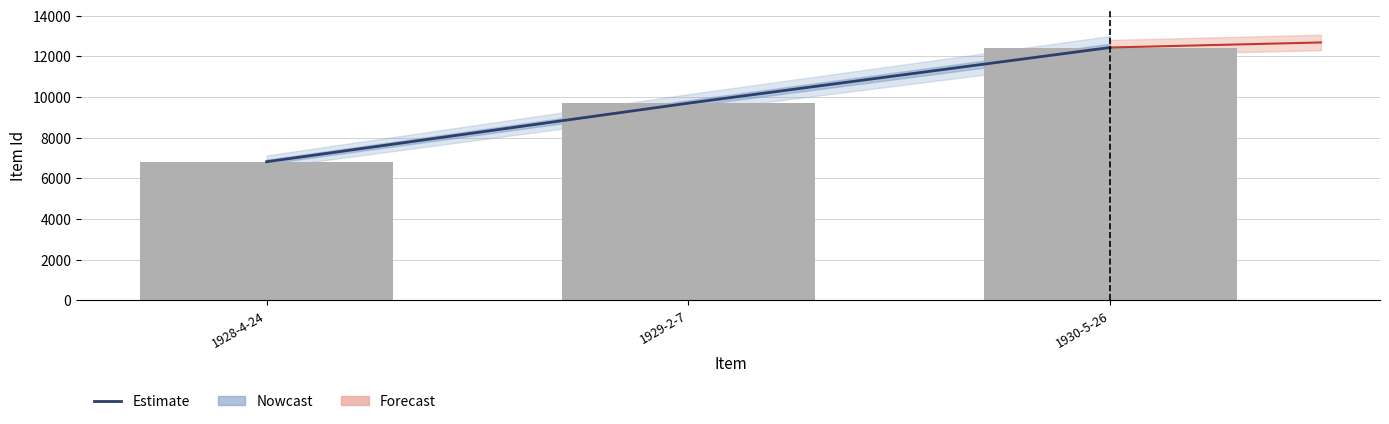

What is the label of the 1st bar from the right?

1930-5-26